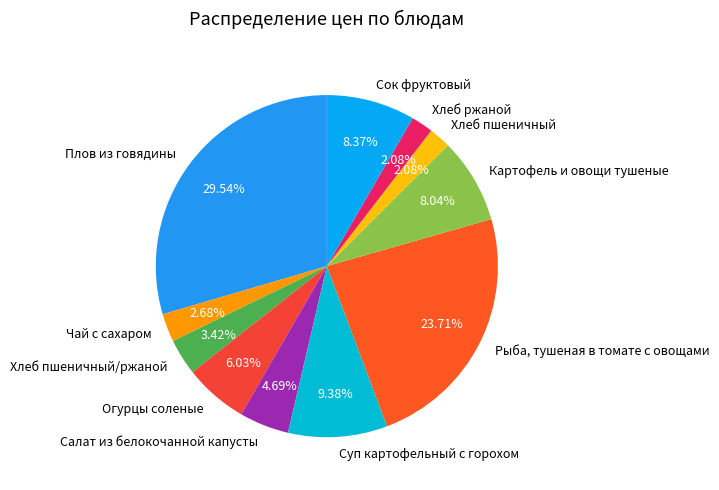

Does any single category account for the majority?

No